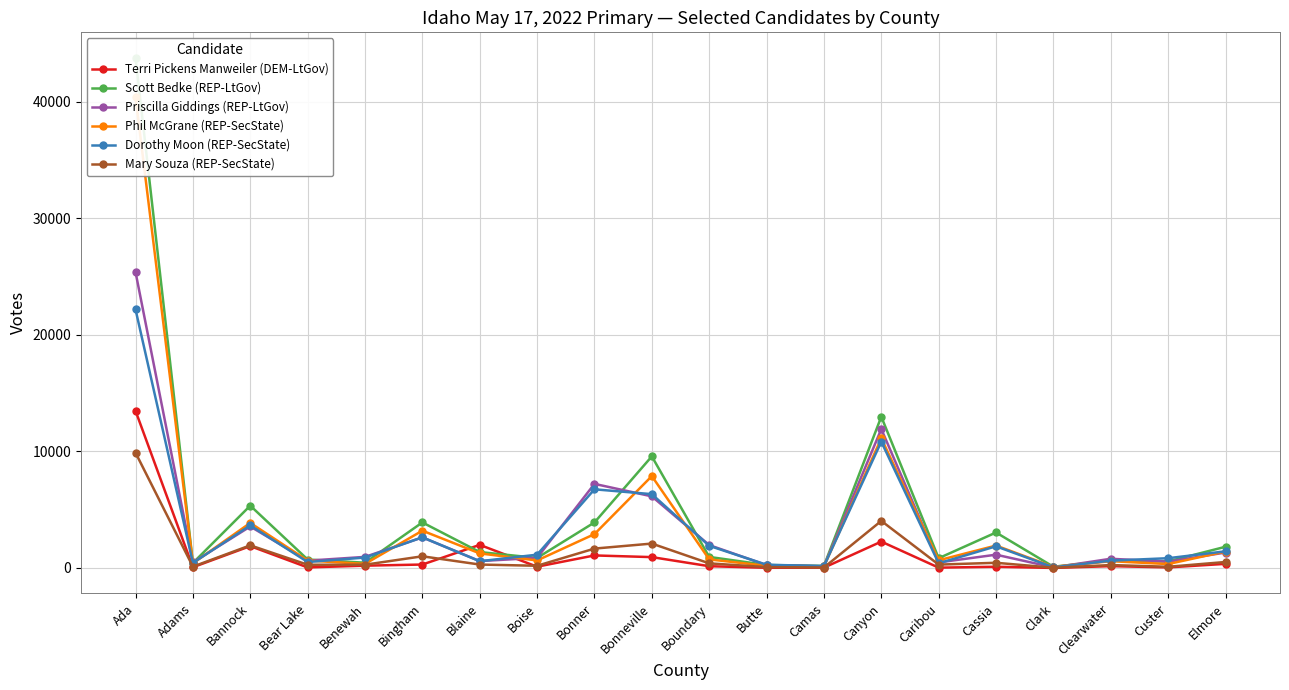

At which label does Terri Pickens Manweiler (DEM-LtGov) first exceed 158?

Ada